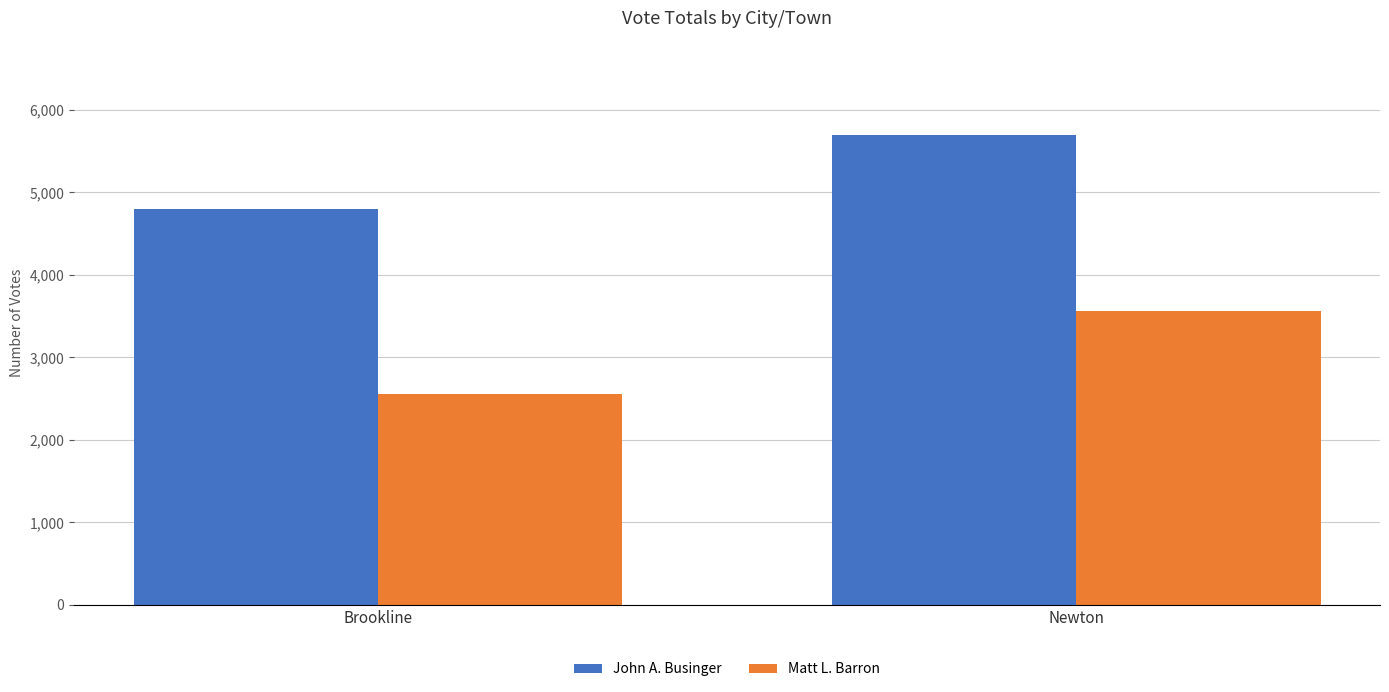

Is it true that Matt L. Barron equals 2555 at Brookline?

True